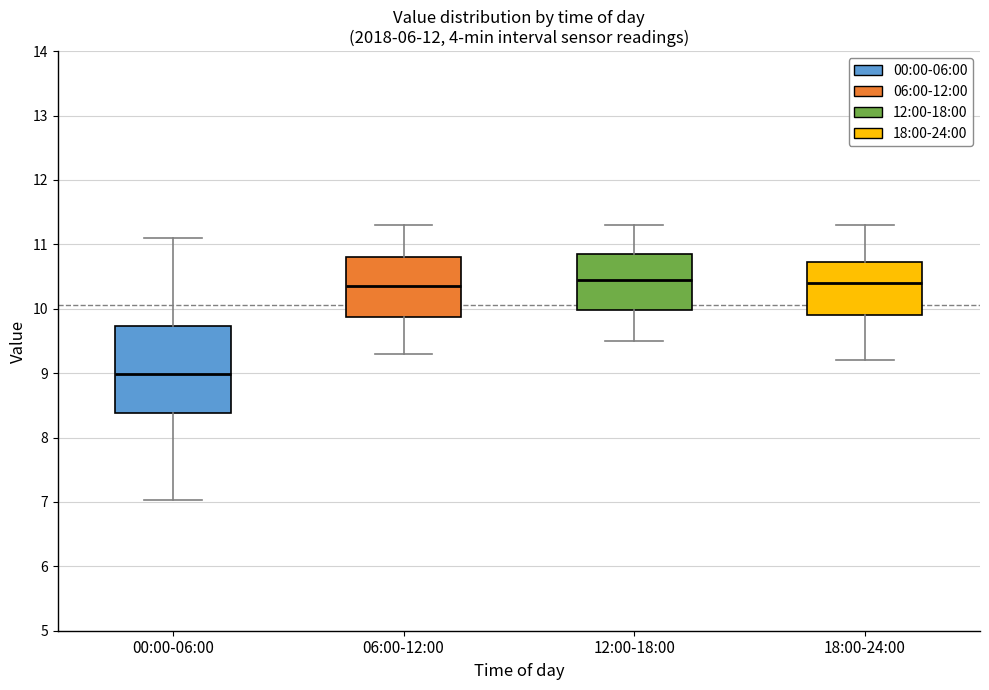

Which box is the tallest, from its lower edge to its upper edge?

00:00-06:00